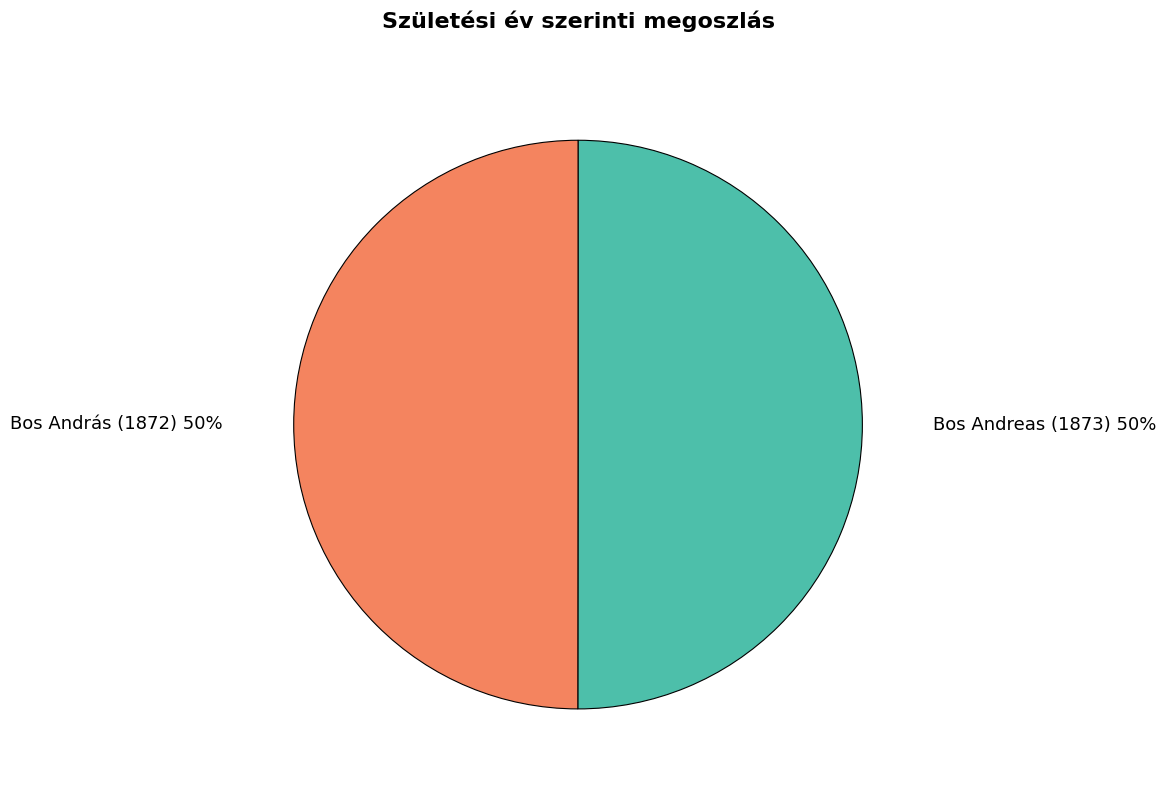

Do Bos Andreas (1873) and Bos András (1872) together represent more than half of the pie?

Yes